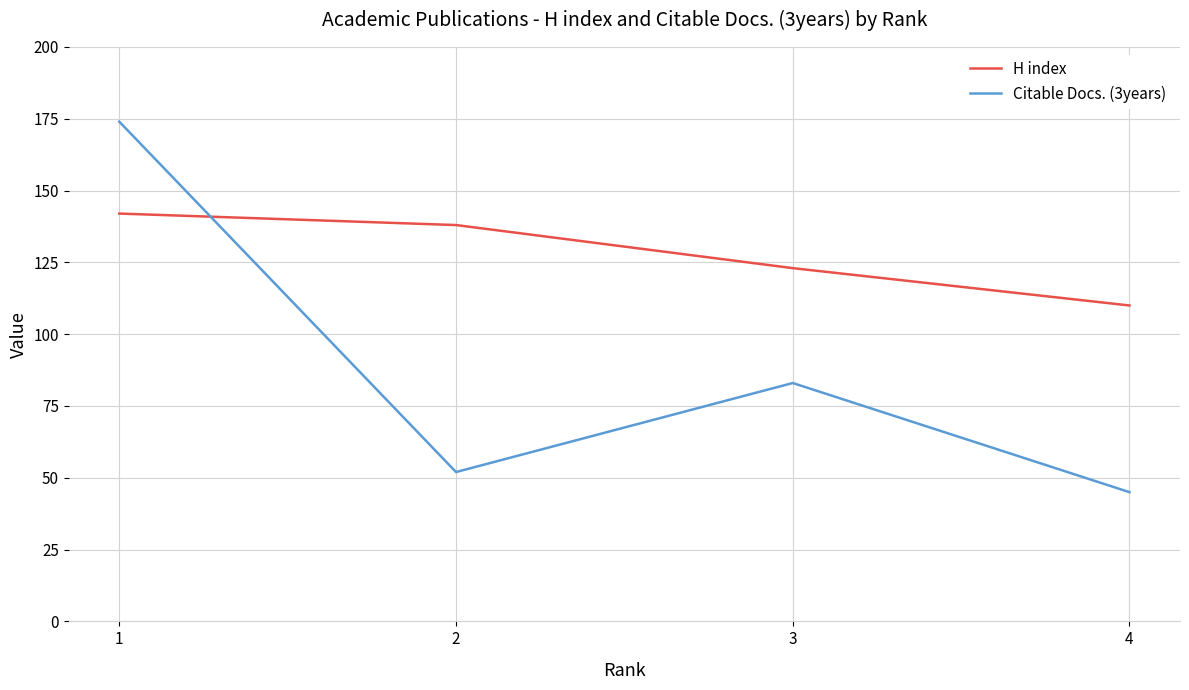

Is the value of H index at 2 greater than the value of Citable Docs. (3years) at 1?

No